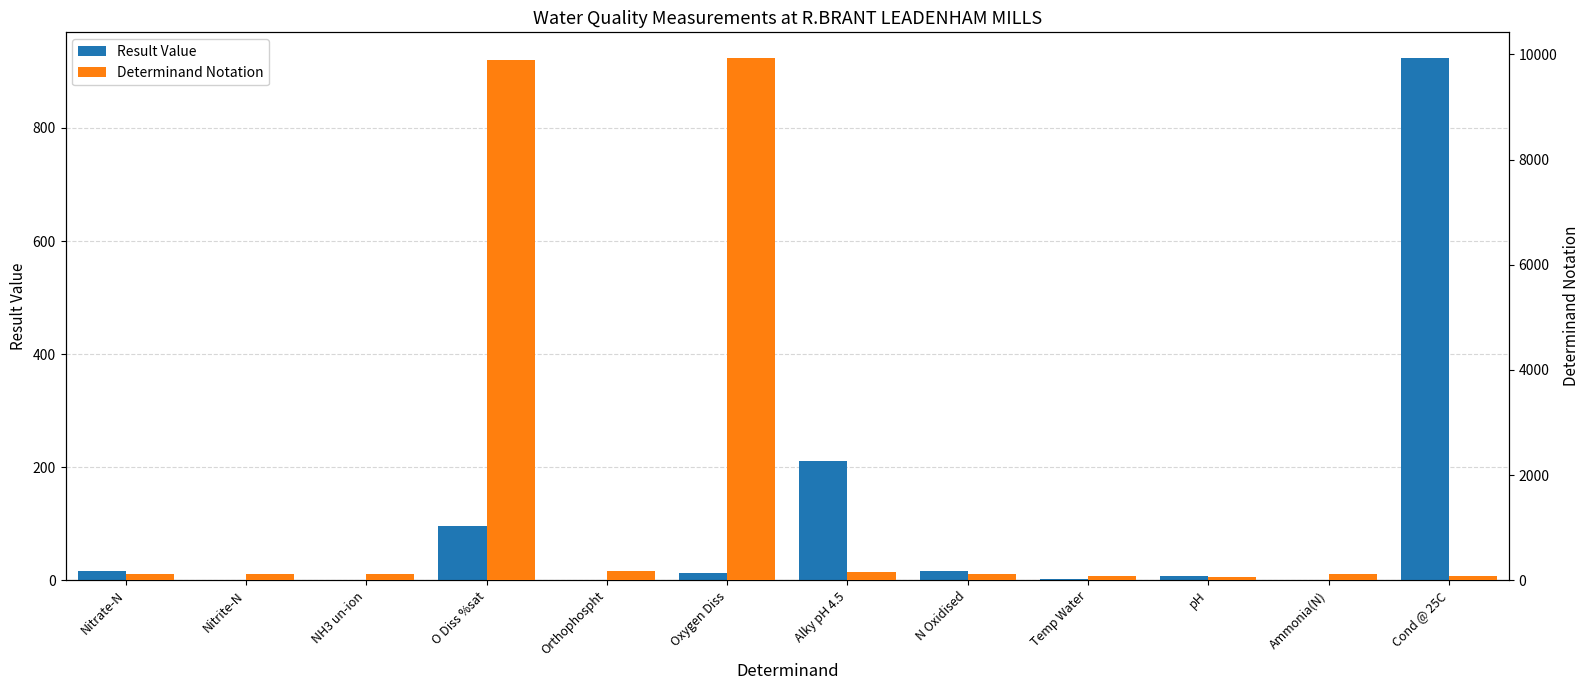

Which category has the highest value across all series?

Oxygen Diss